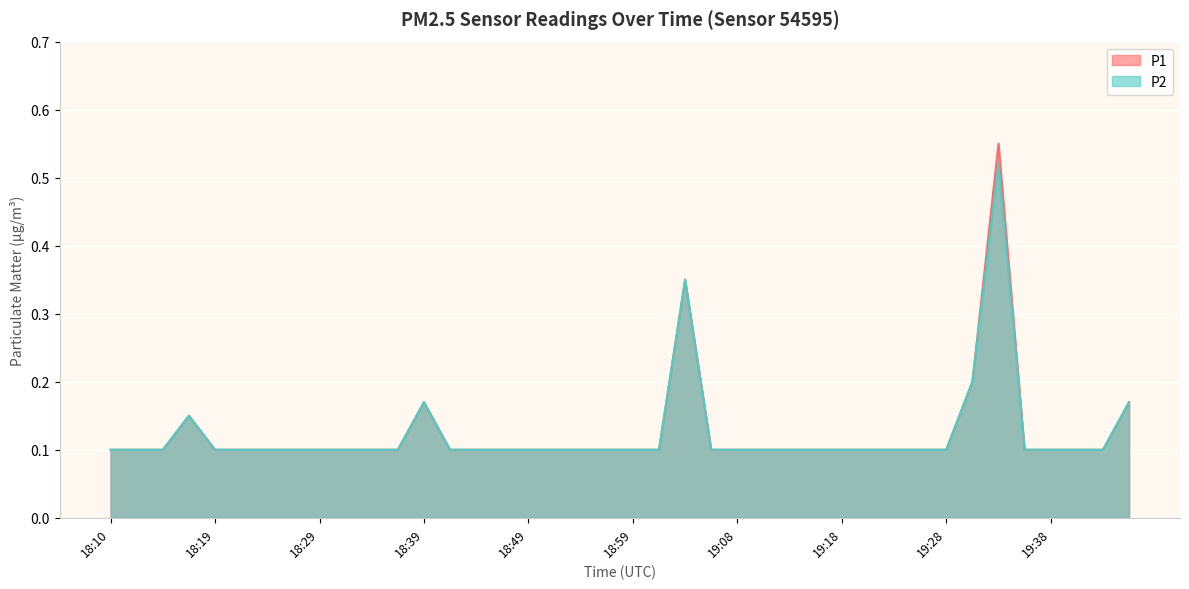

Count the P2 values in the range 0 to 1.

40